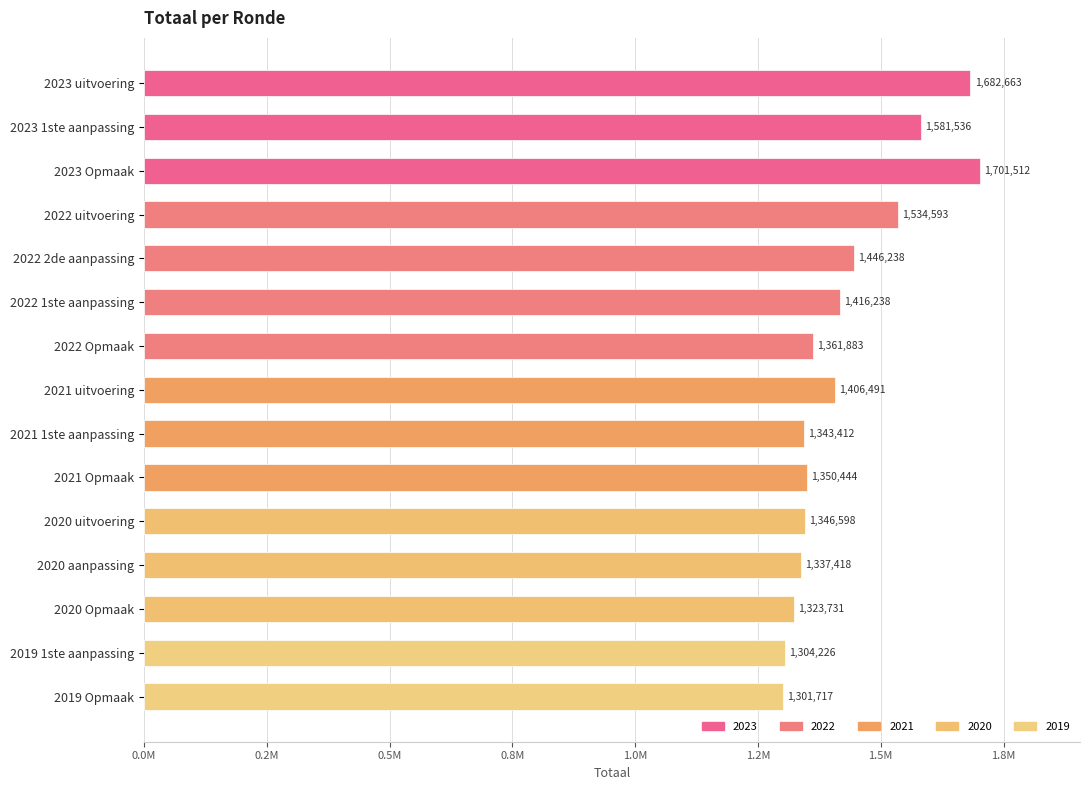

Does the chart contain any negative values?

No